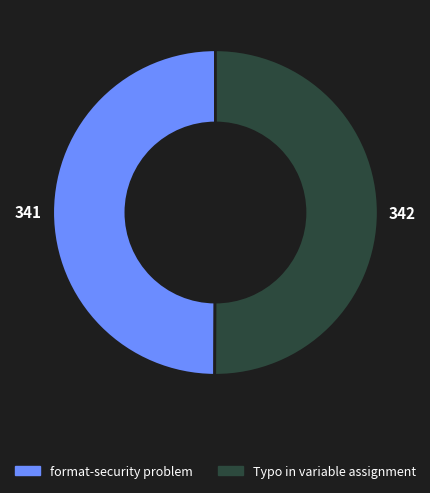

The format-security problem slice represents 50% of the pie. True or false?

True